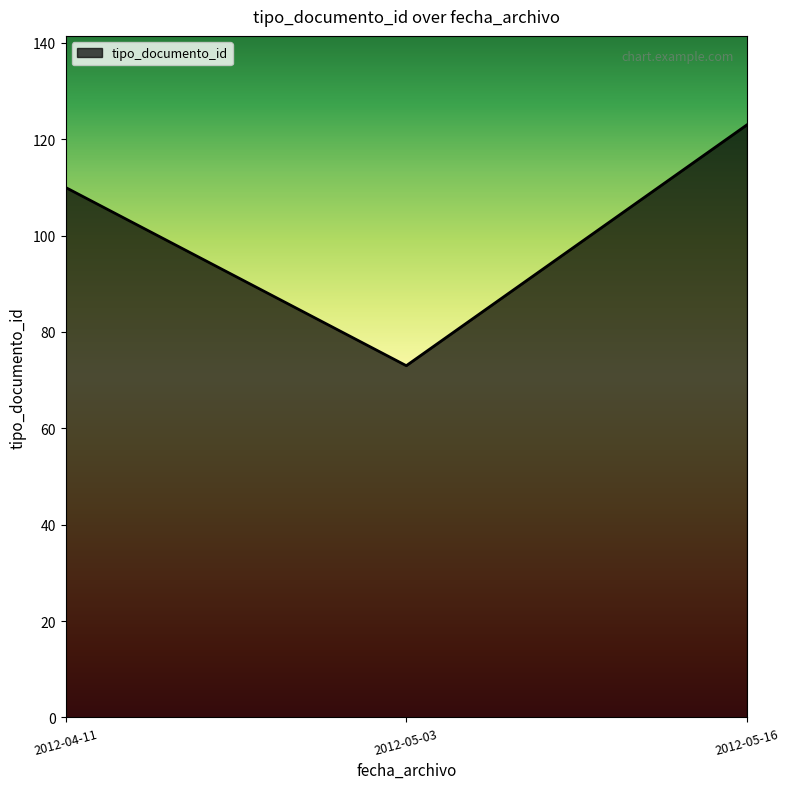

Rank the categories by value from highest to lowest.

2012-05-16, 2012-04-11, 2012-05-03